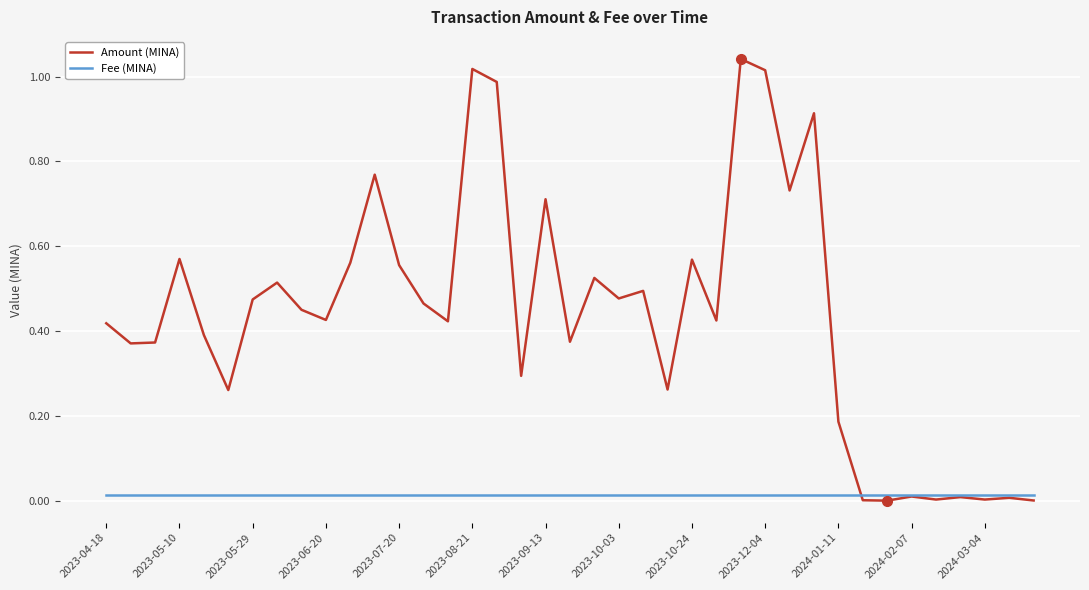

At how many categories does at least one series exceed 0?

39